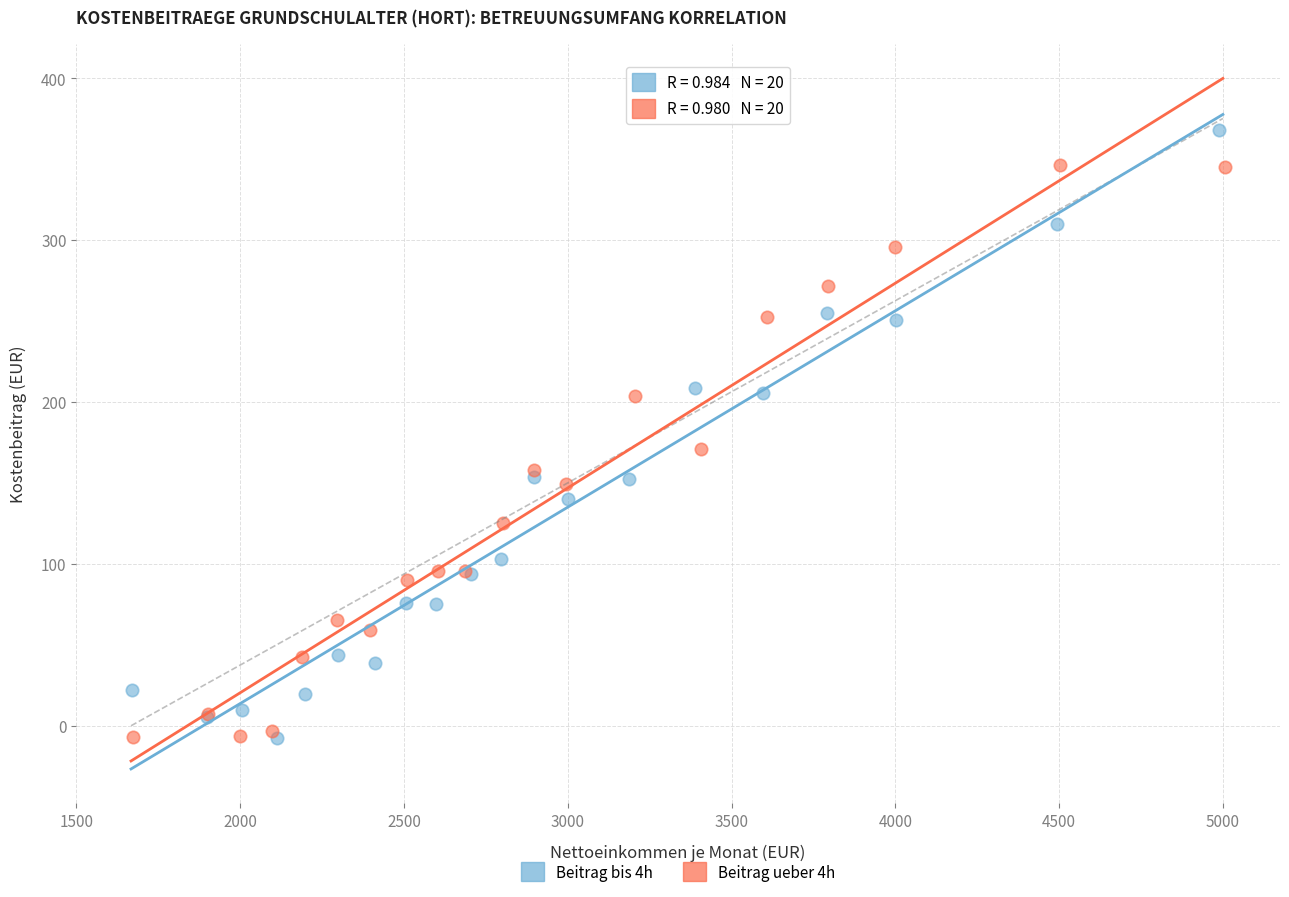

Which series contains the highest Y value?

Beitrag bis 4h